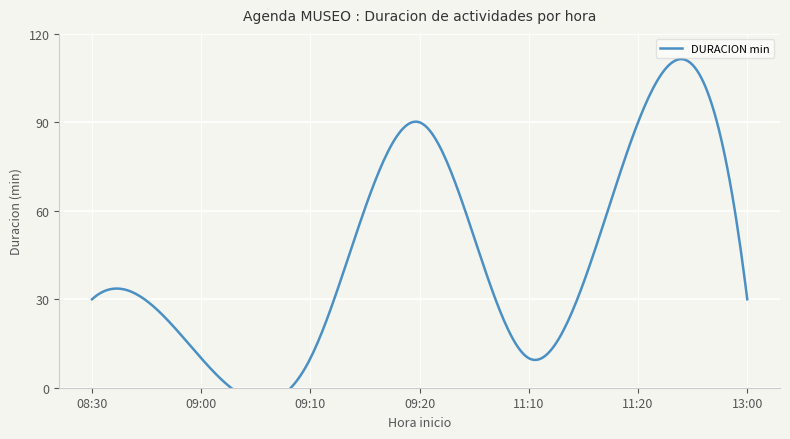

Does the chart display data point markers on the line(s)?

No